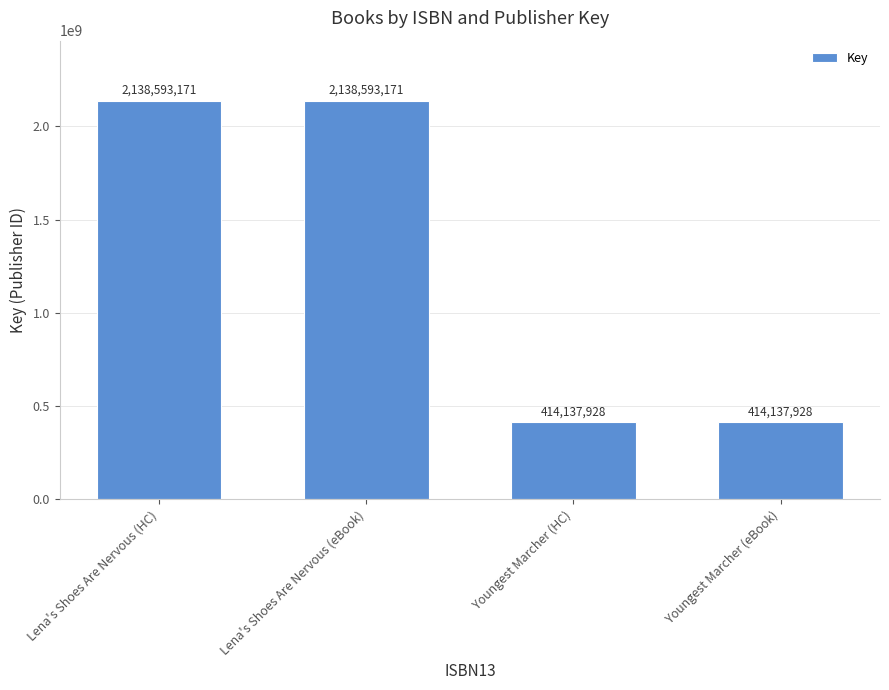

What is the smallest value displayed?

414137928